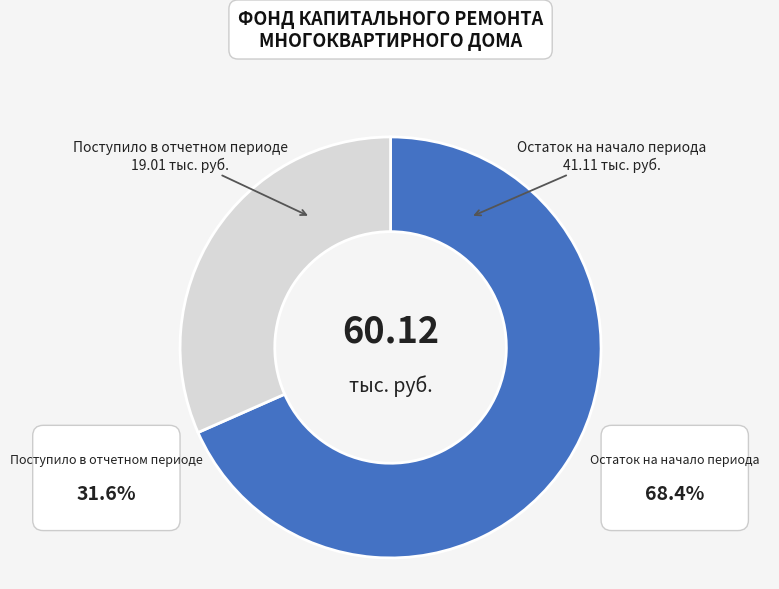

Is the sum of Остаток на начало периода and Поступило в отчетном периоде greater than half?

Yes